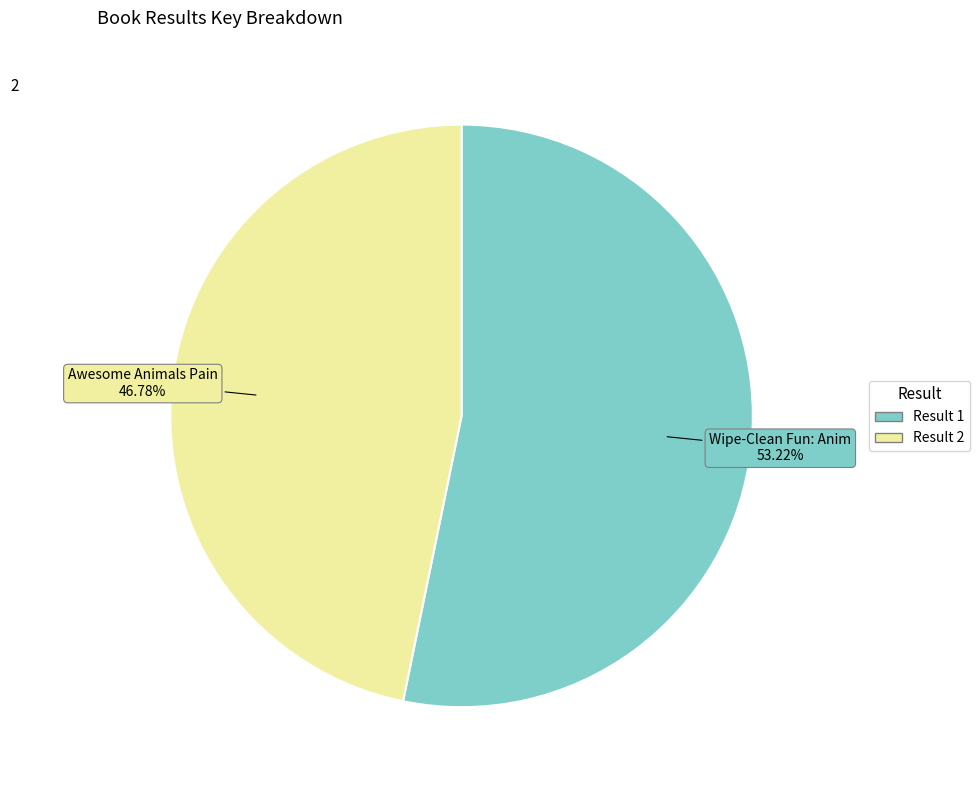

Count the number of slices in the pie.

2